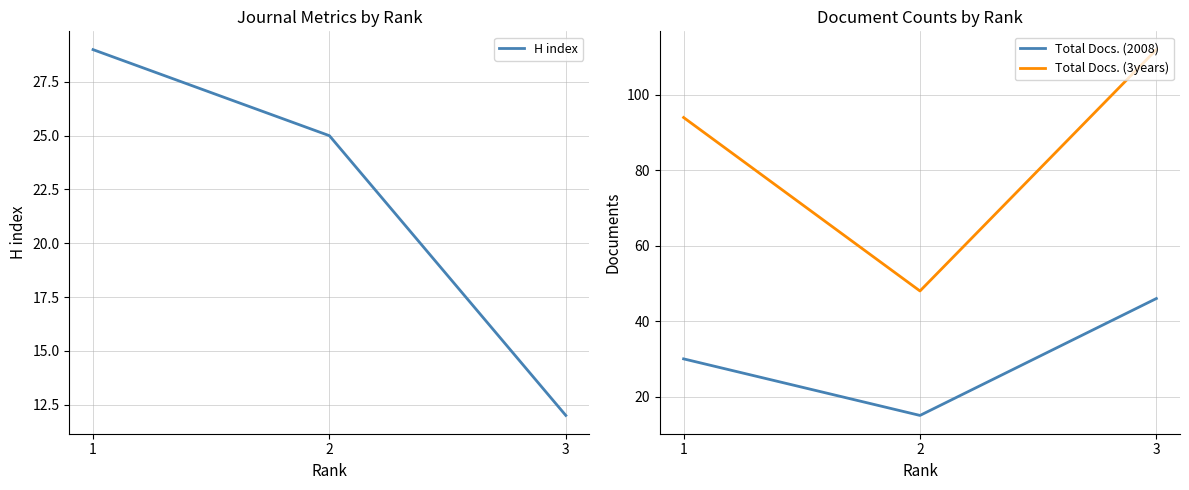

What is the sum of all H index values?

66